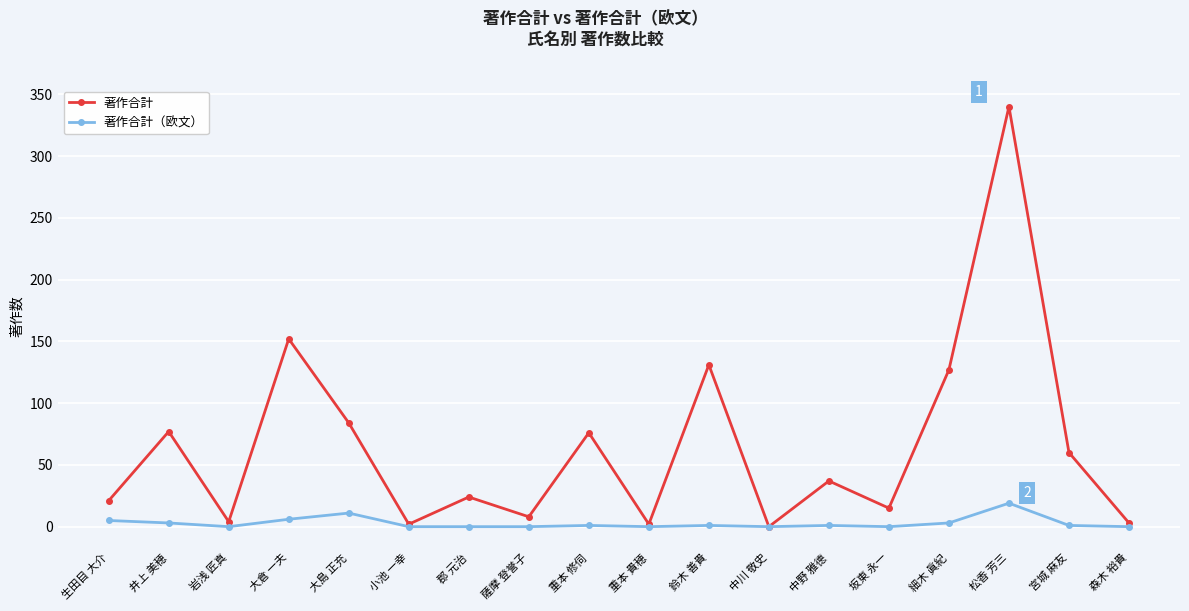

Where does the 著作合計（欧文） series first go above 1?

生田目 大介